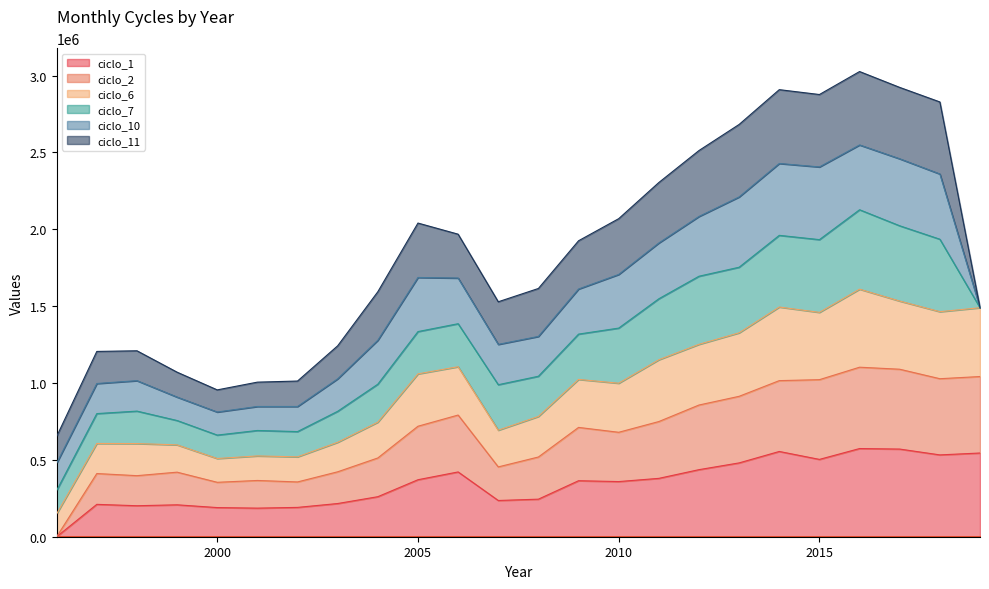

True or false: ciclo_2 and ciclo_1 cross at least once.

False